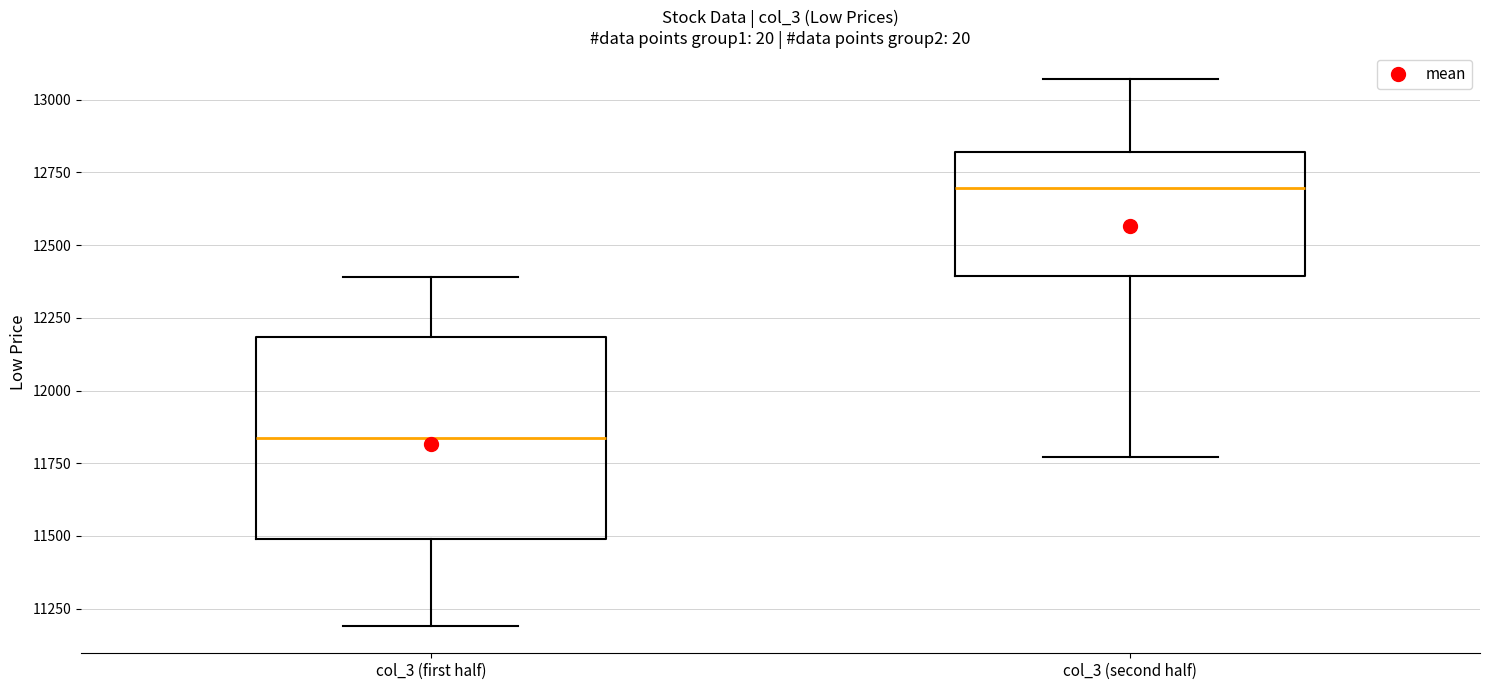

Reading left to right, transcribe this box plot: for each box, give where its median line is, the range the box spans, and where its two whiskers end, as read against the y-axis. The values are not printed on the chart, so give them approximately, as read against the axis.

col_3 (first half): median 11850, box 11500 to 12200, whiskers 11200 to 12400
col_3 (second half): median 12700, box 12400 to 12800, whiskers 11750 to 13050